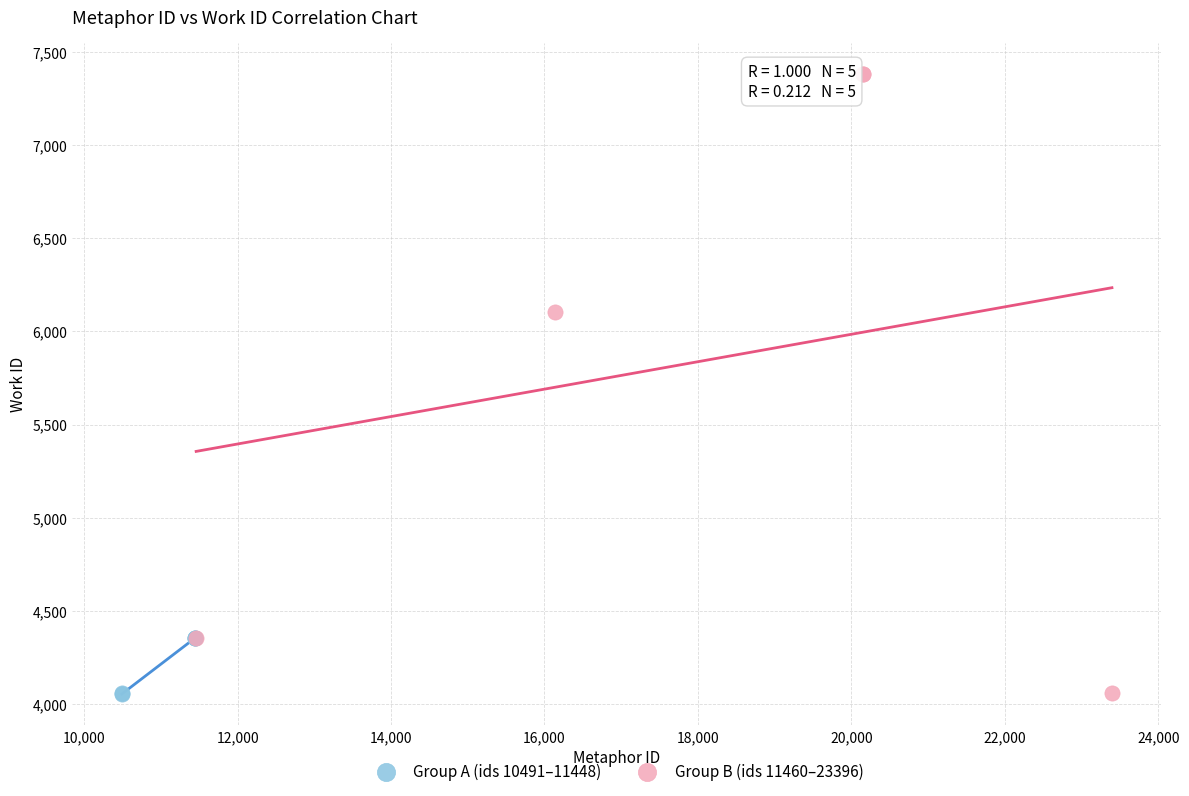

Which series has the widest spread of Y values?

Group B (ids 11460–23396)